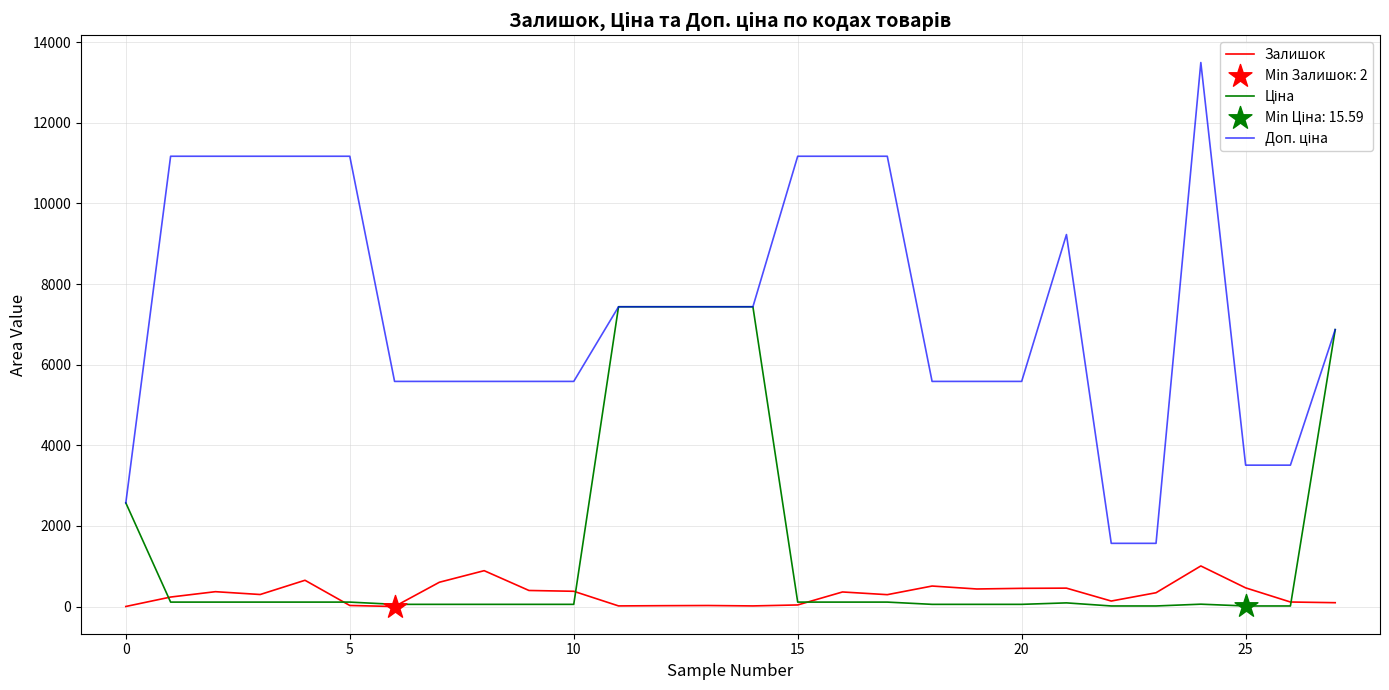

At which category is the sum across all series the highest?

13